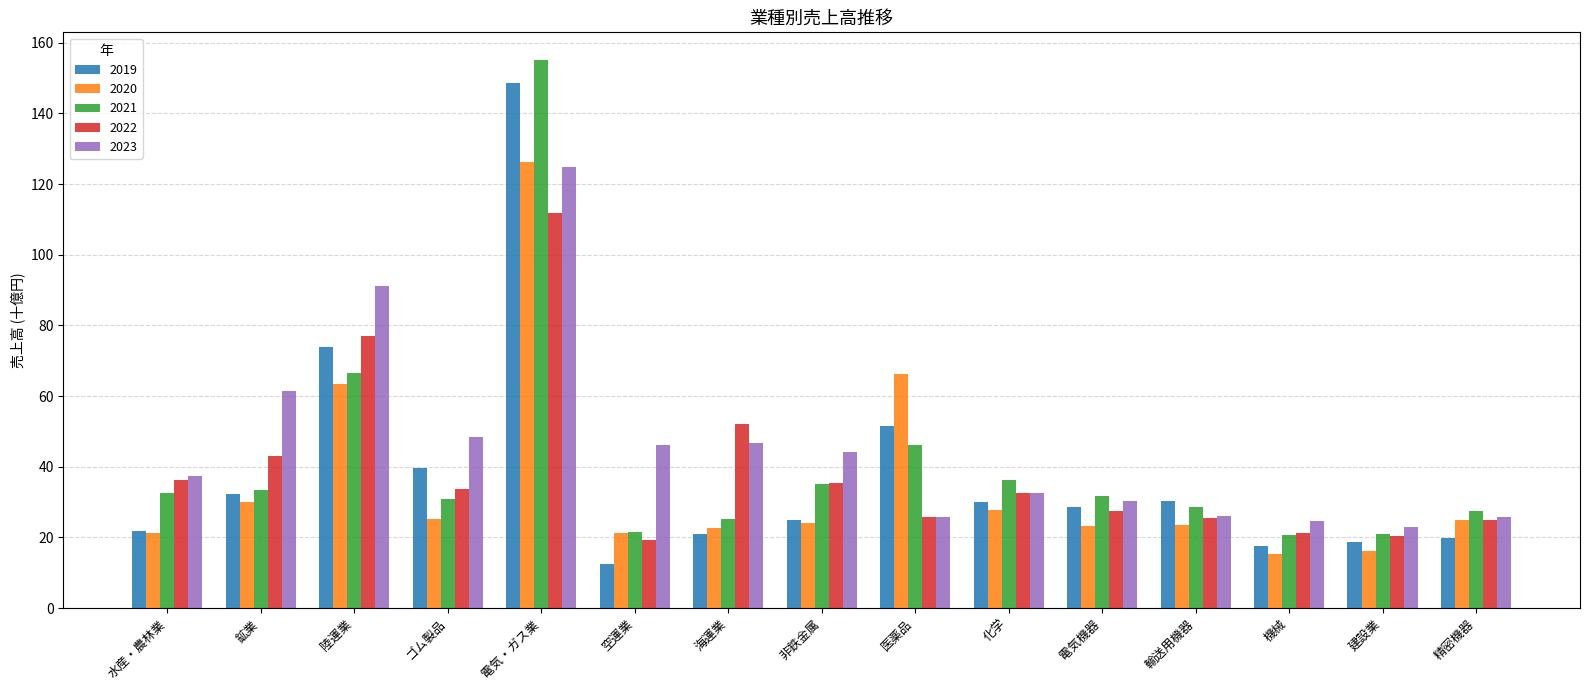

Does the chart contain stacked bars?

No